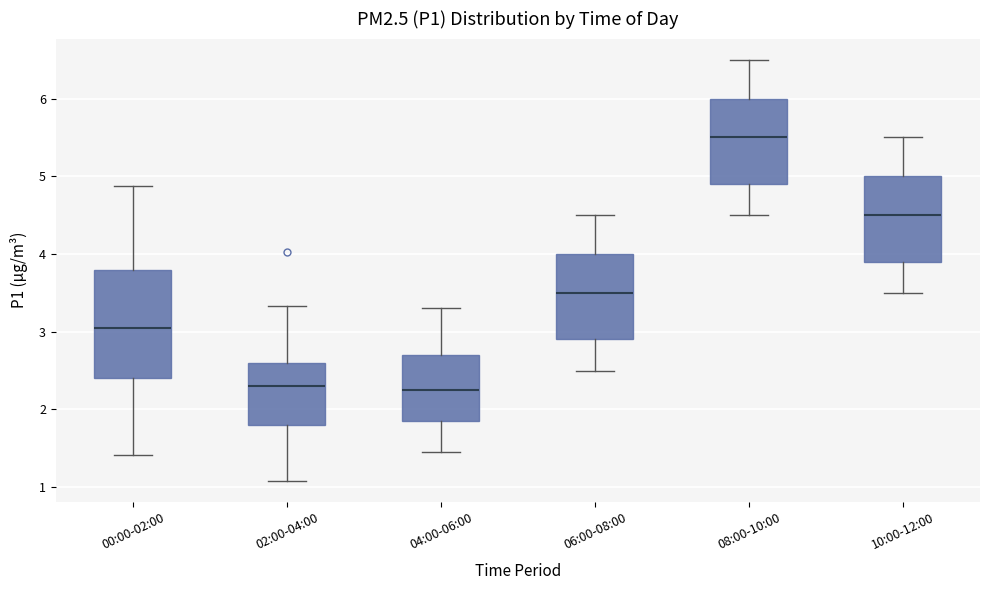

Reading left to right, transcribe this box plot: for each box, give where its median line is, the range the box spans, and where its two whiskers end, as read against the y-axis. The values are not printed on the chart, so give them approximately, as read against the axis.

00:00-02:00: median 3.1, box 2.4 to 3.8, whiskers 1.4 to 4.9
02:00-04:00: median 2.3, box 1.8 to 2.6, whiskers 1.1 to 3.3
04:00-06:00: median 2.3, box 1.9 to 2.7, whiskers 1.5 to 3.3
06:00-08:00: median 3.5, box 2.9 to 4.0, whiskers 2.5 to 4.5
08:00-10:00: median 5.5, box 4.9 to 6.0, whiskers 4.5 to 6.5
10:00-12:00: median 4.5, box 3.9 to 5.0, whiskers 3.5 to 5.5